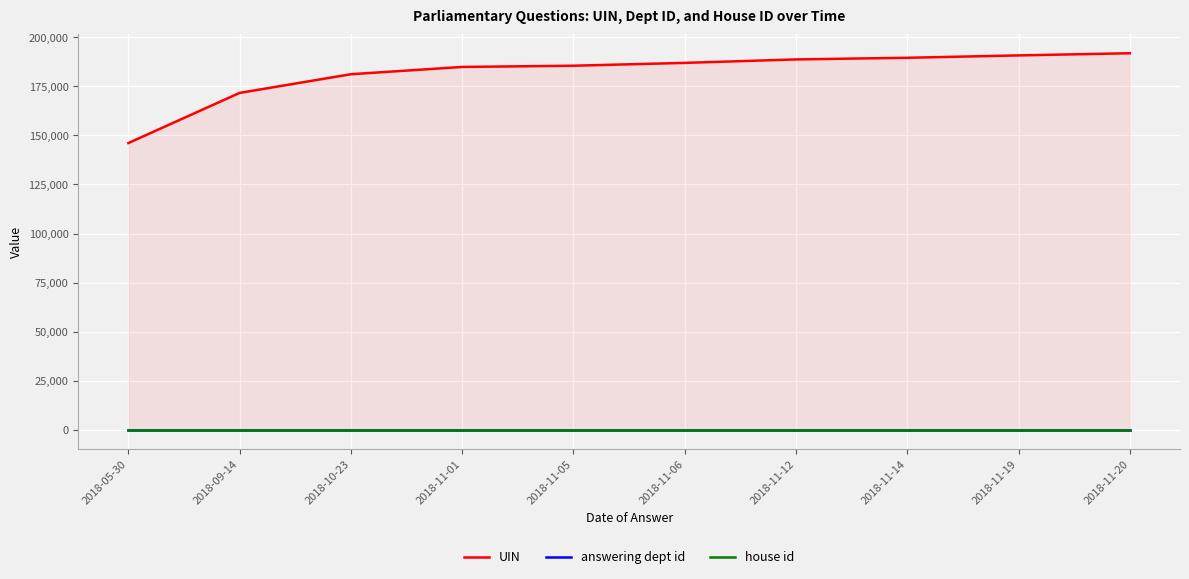

Reading left to right, what are all the values shown in this chart?

UIN: 2018-05-30=146098	2018-09-14=171653	2018-10-23=181167	2018-11-01=184874	2018-11-05=185495	2018-11-06=186944	2018-11-12=188707	2018-11-14=189544	2018-11-19=190752	2018-11-20=191859
answering dept id: 2018-05-30=20	2018-09-14=20	2018-10-23=20	2018-11-01=20	2018-11-05=20	2018-11-06=20	2018-11-12=20	2018-11-14=20	2018-11-19=20	2018-11-20=20
house id: 2018-05-30=1	2018-09-14=1	2018-10-23=1	2018-11-01=1	2018-11-05=1	2018-11-06=1	2018-11-12=1	2018-11-14=1	2018-11-19=1	2018-11-20=1